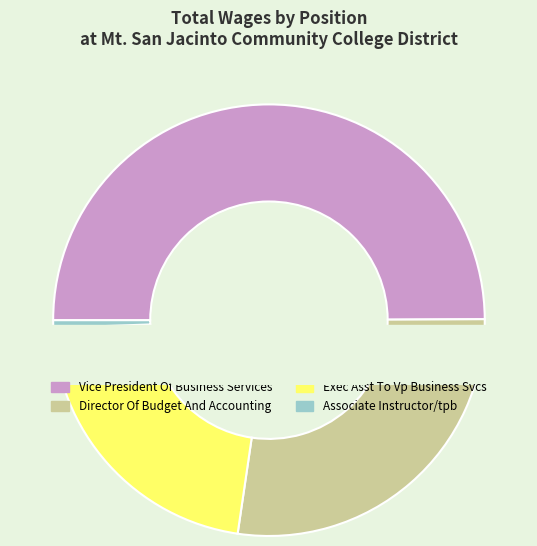

Is it true that Director Of Budget And Accounting is 27% of the pie?

True